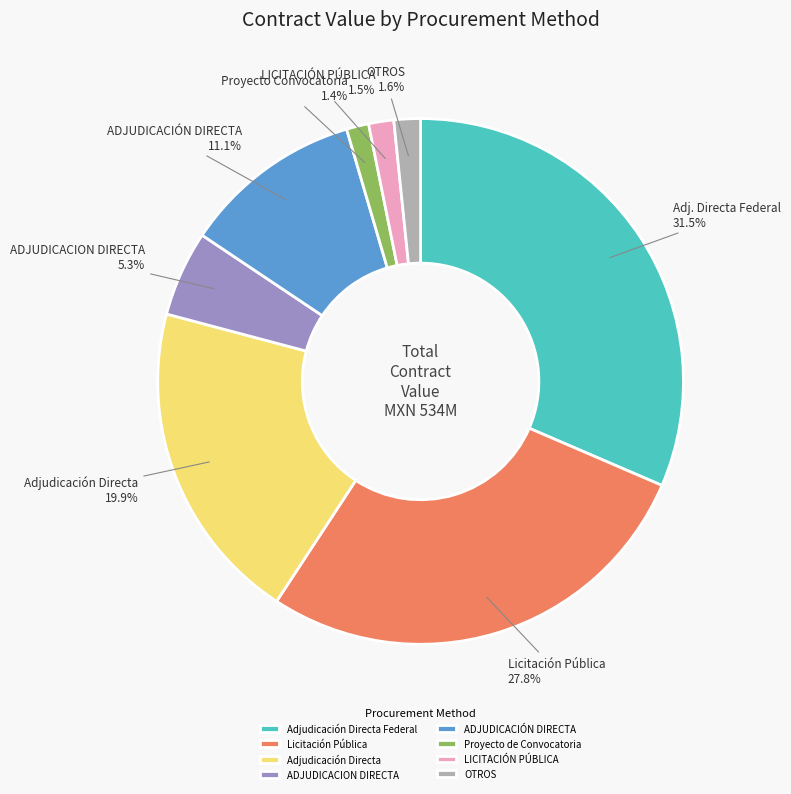

How much of the chart is everything except Licitación Pública?

72.2%